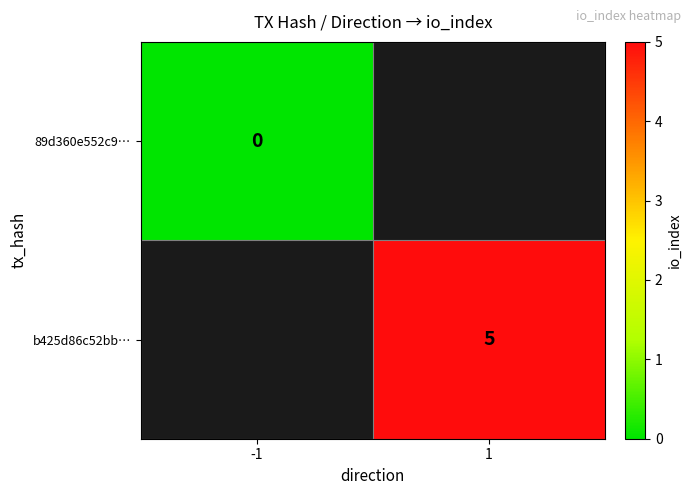

At how many categories does at least one series exceed 0?

1